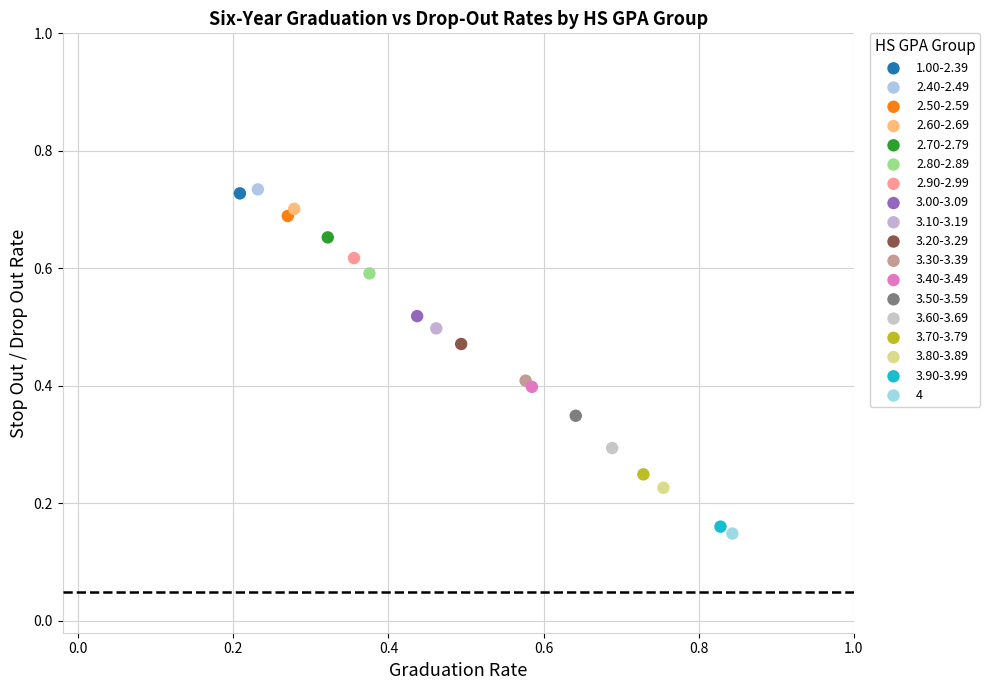

What are all the series names shown in the legend?

1.00-2.39, 2.40-2.49, 2.50-2.59, 2.60-2.69, 2.70-2.79, 2.80-2.89, 2.90-2.99, 3.00-3.09, 3.10-3.19, 3.20-3.29, 3.30-3.39, 3.40-3.49, 3.50-3.59, 3.60-3.69, 3.70-3.79, 3.80-3.89, 3.90-3.99, 4